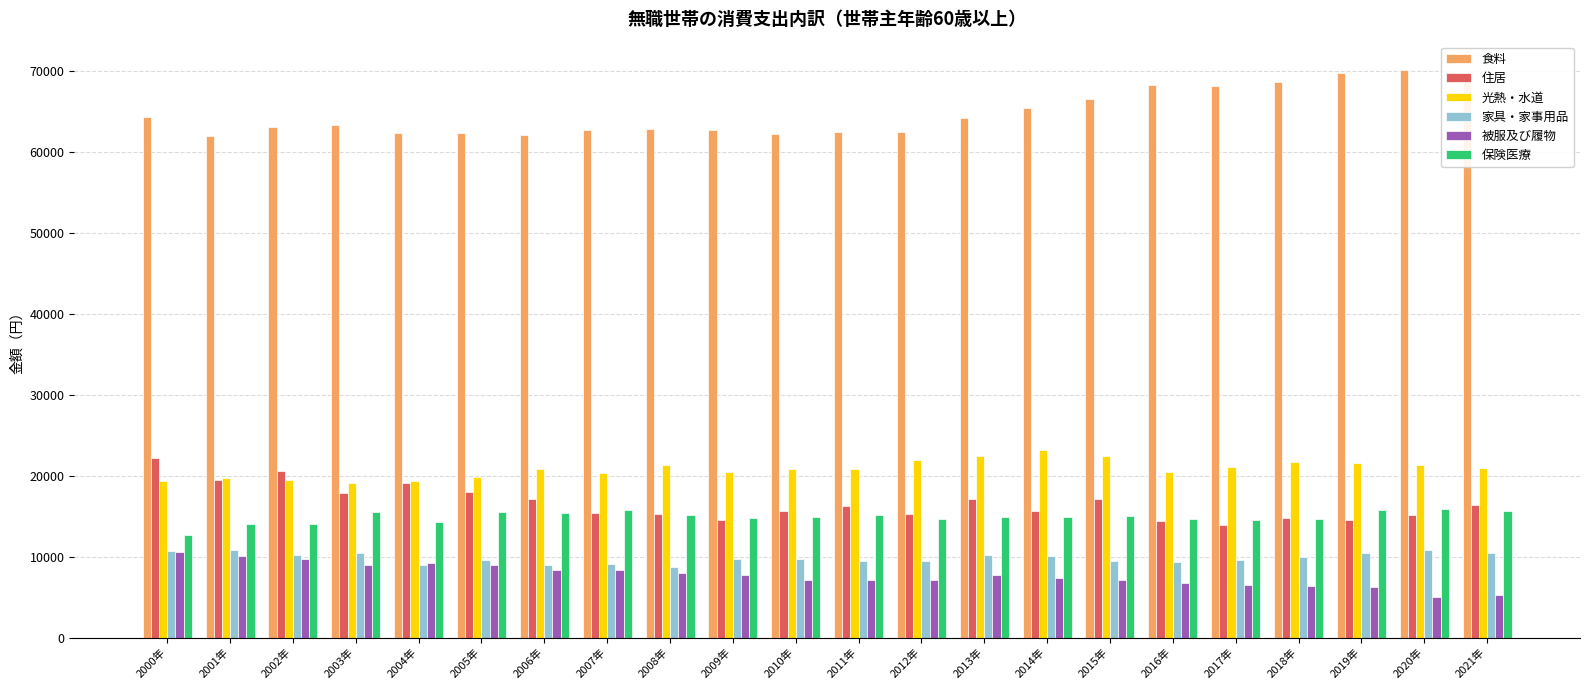

Which series has the largest total across all categories?

食料